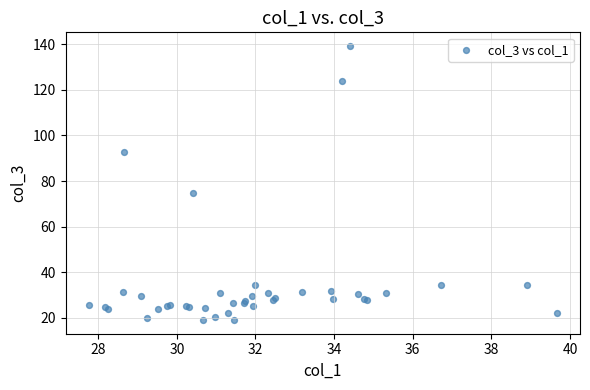

What Y value in the scatter plot is closest to 79?

74.8